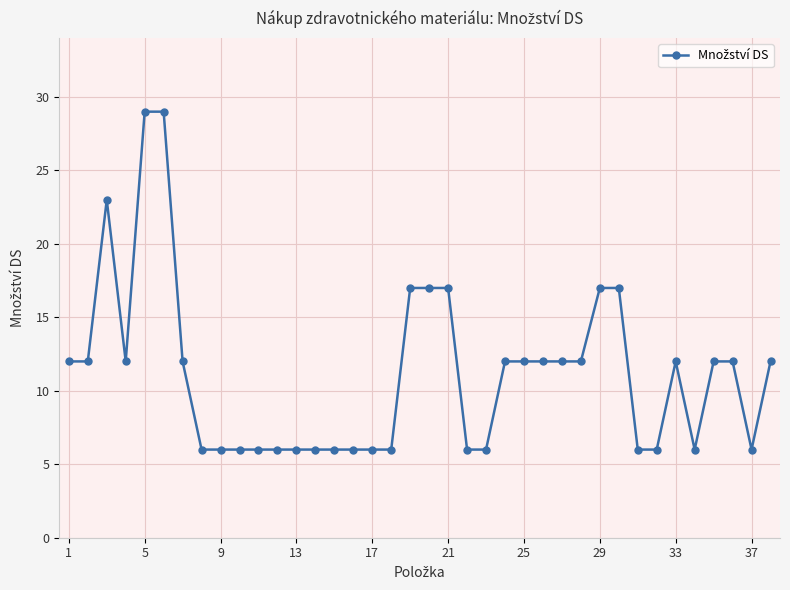

How many categories are shown in the chart?

38